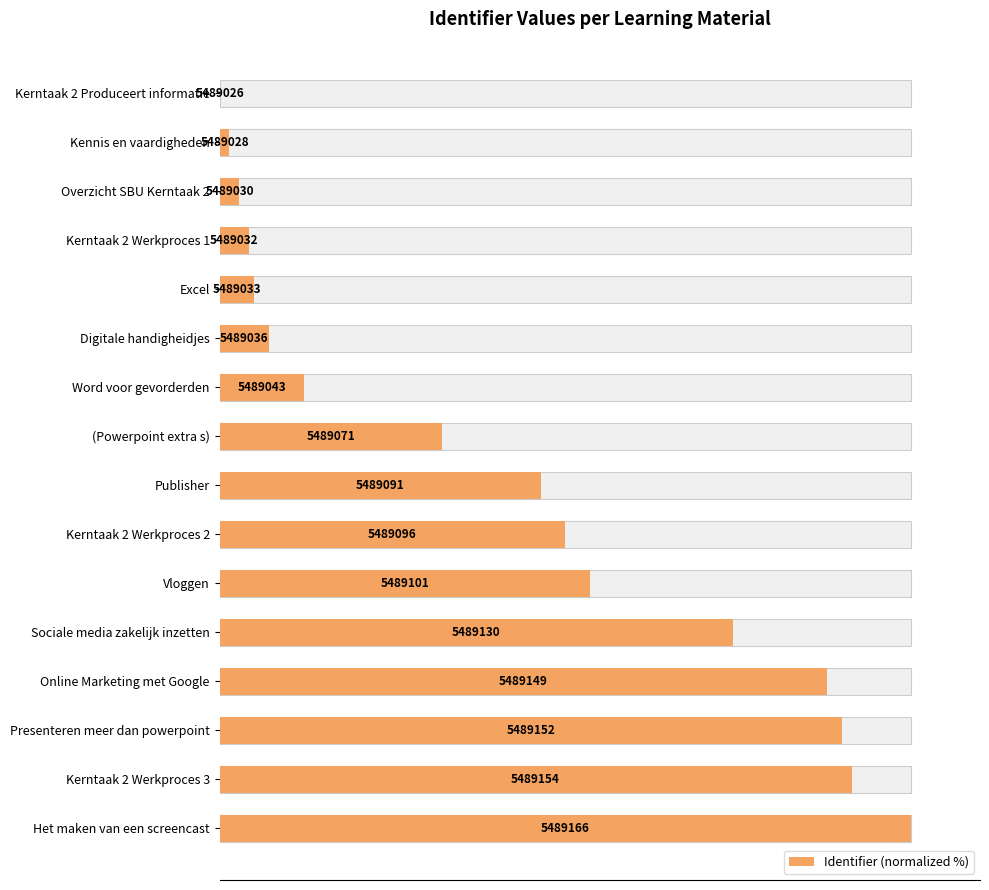

How many data points does each series have?

16